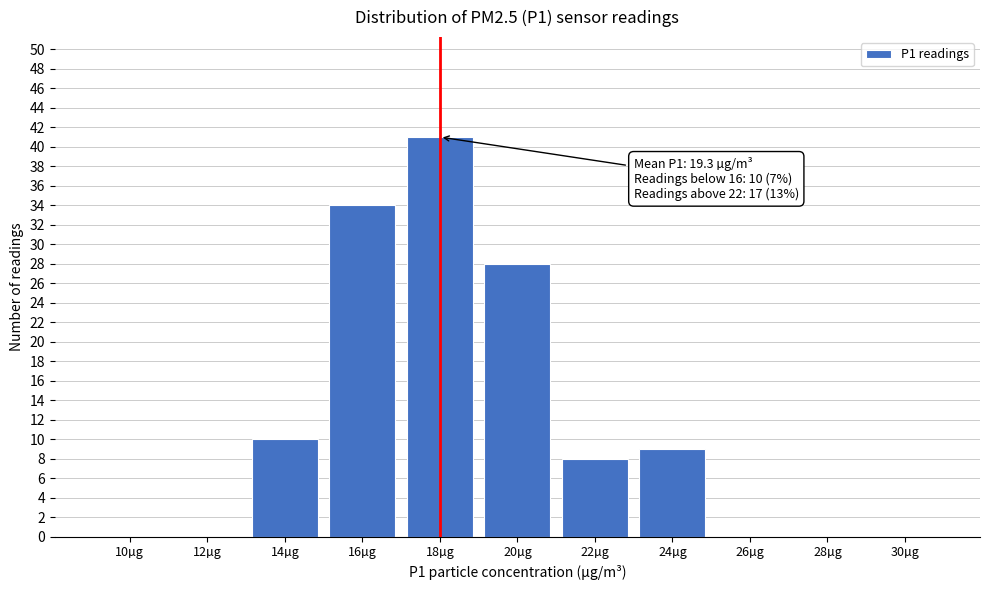

Reading left to right, list all the values displayed in this chart.

10µg=0	12µg=0	14µg=10	16µg=34	18µg=41	20µg=28	22µg=8	24µg=9	26µg=0	28µg=0	30µg=0